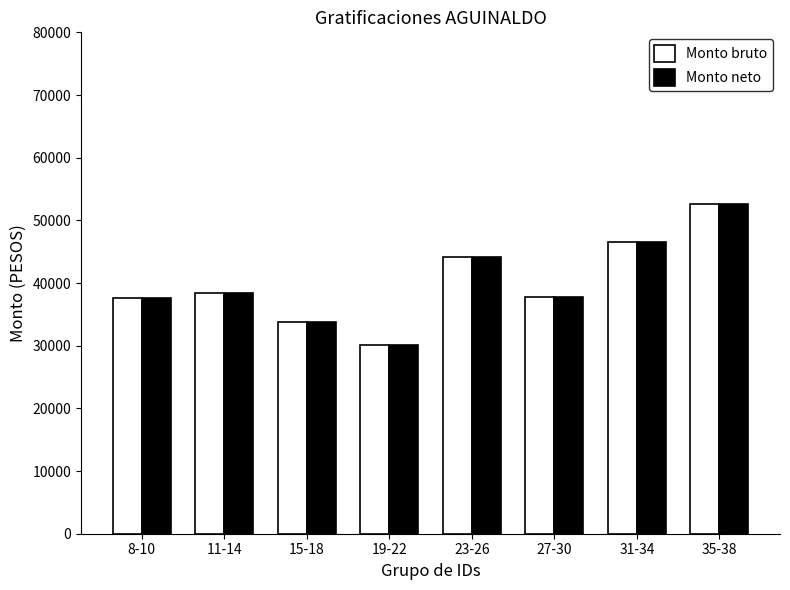

What is the maximum value for Monto bruto?

52607.2